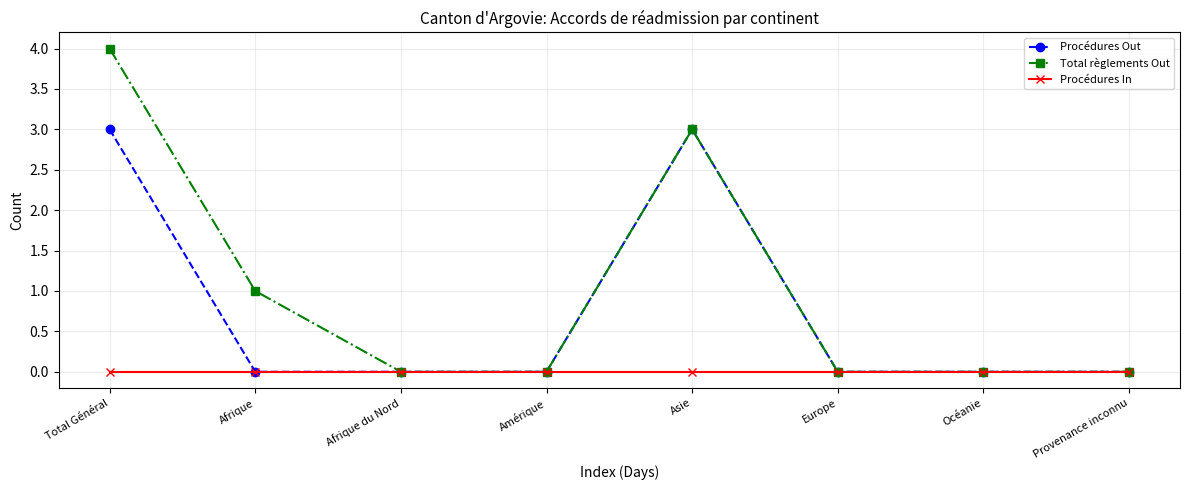

How many Procédures Out values are between 0 and 3?

8